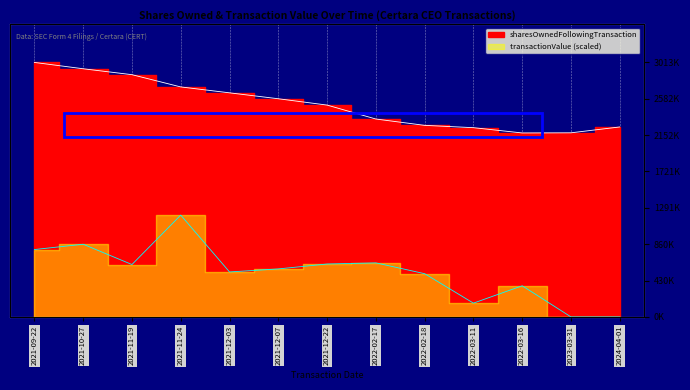

What is the label of the 11th point from the left?

2022-03-16